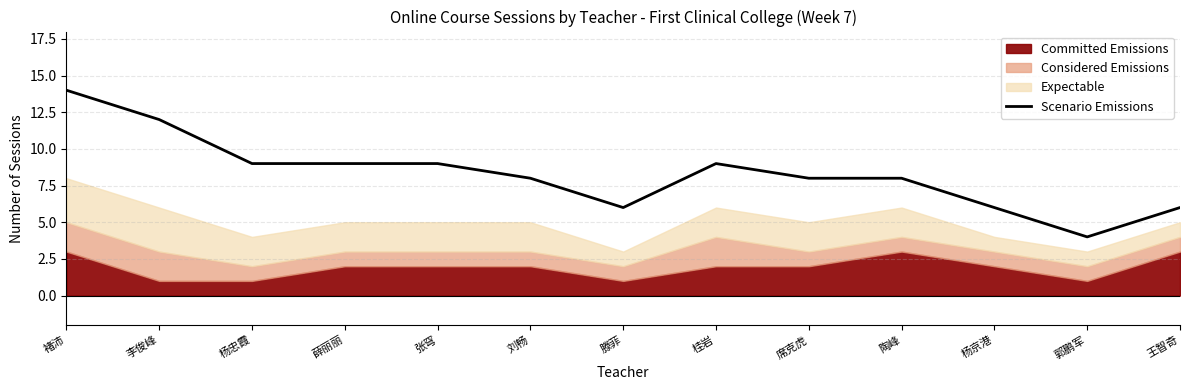

At which category does the data reach its first local peak?

桂岩